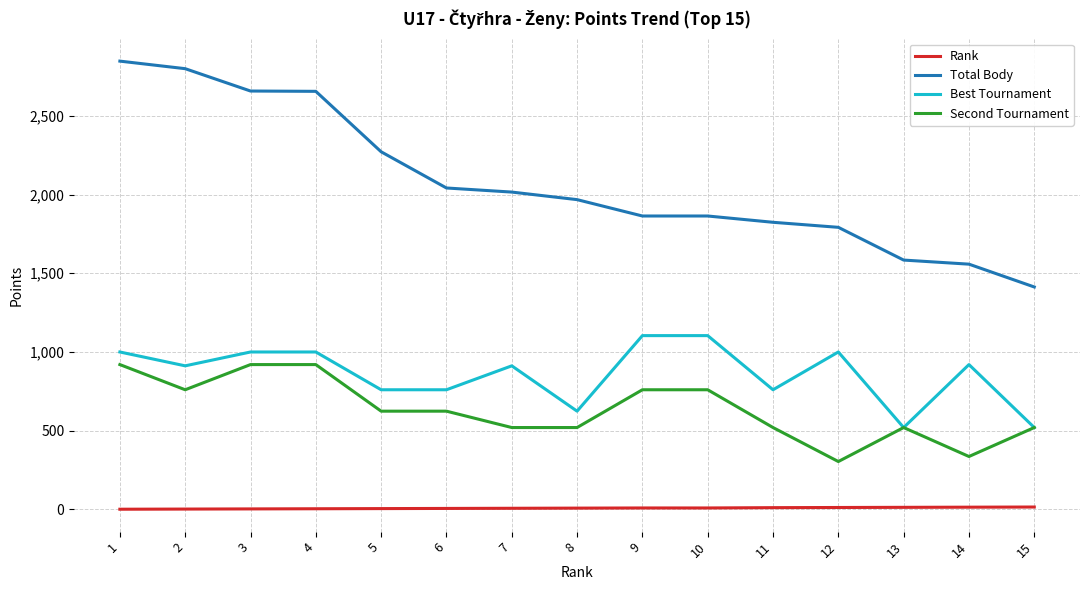

True or false: Total Body and Rank cross at least once.

False